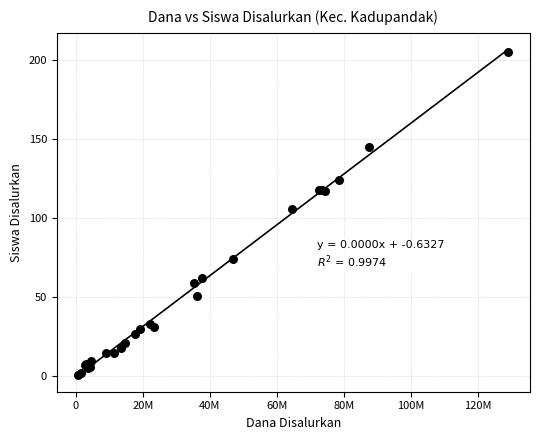

What Y value in the scatter plot is closest to 103?

106